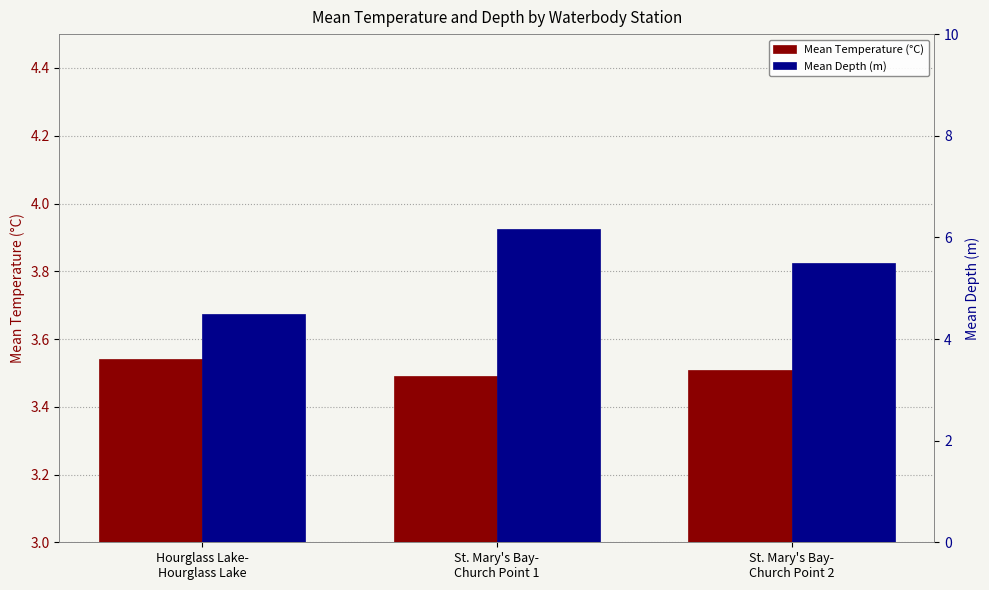

Between Hourglass Lake-
Hourglass Lake and St. Mary's Bay-
Church Point 1, which is larger?

Hourglass Lake-
Hourglass Lake